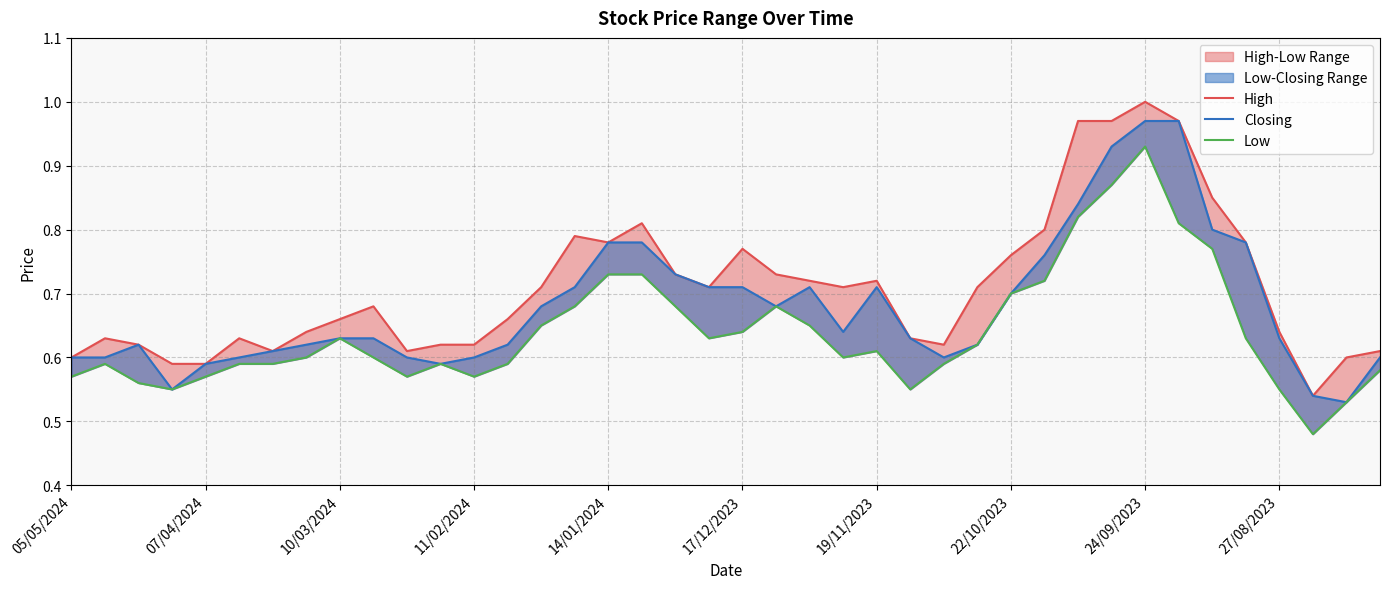

What is the difference between the Closing values at 38 and 24?

0.2